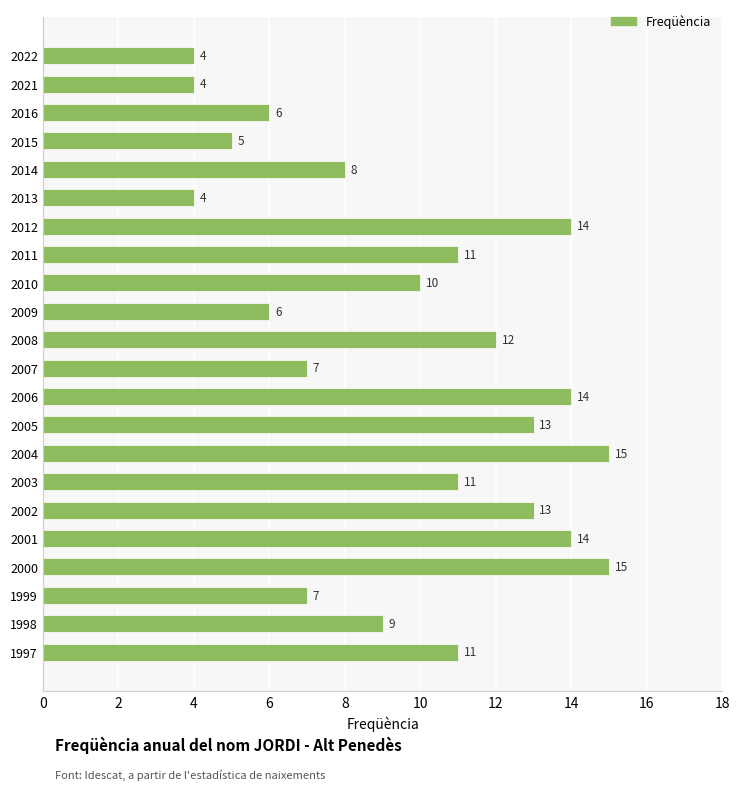

Reading bottom to top, list all the values displayed in this chart.

11	9	7	15	14	13	11	15	13	14	7	12	6	10	11	14	4	8	5	6	4	4